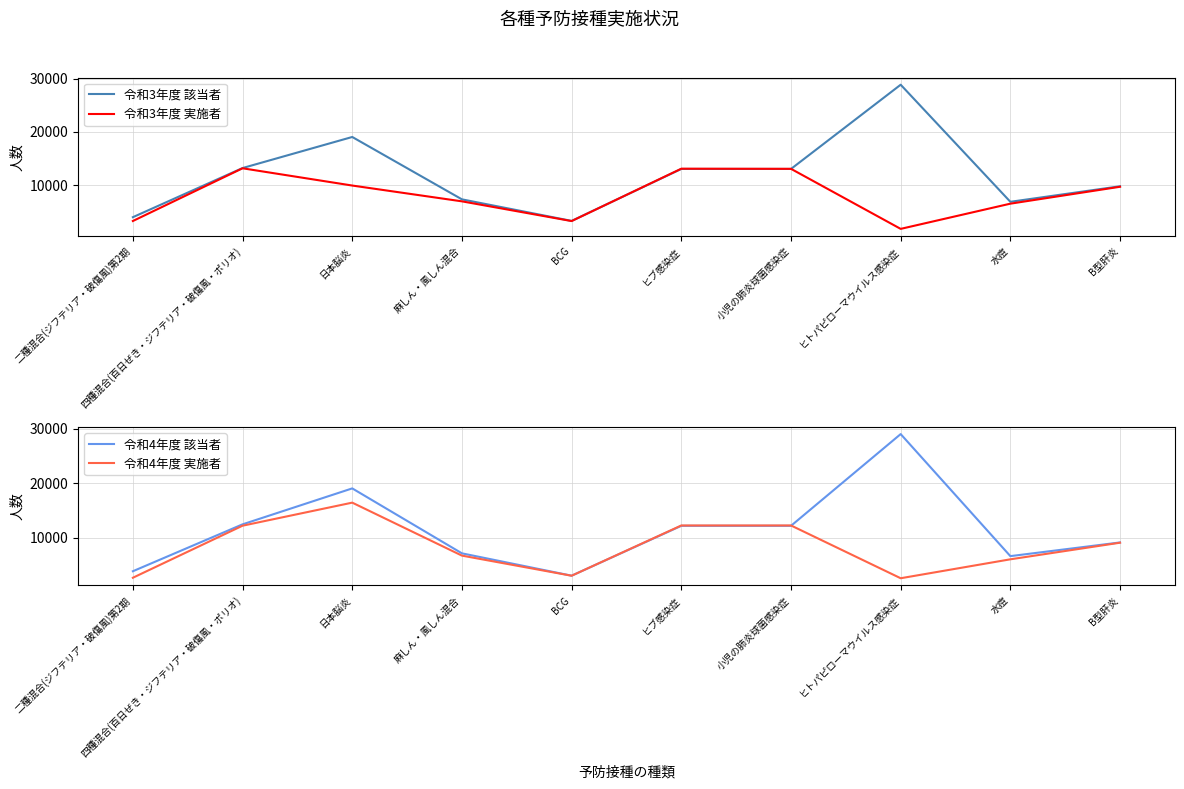

What is the spread (max minus min) of values at ヒトパピローマウイルス感染症?

27304